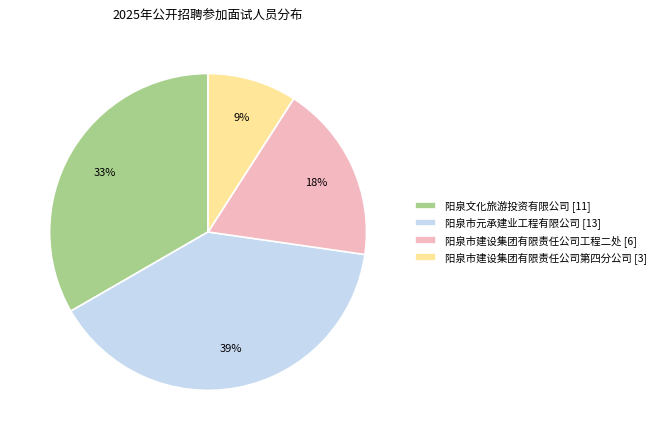

Combined, do 阳泉市元承建业工程有限公司 and 阳泉市建设集团有限责任公司工程二处 account for over 50%?

Yes